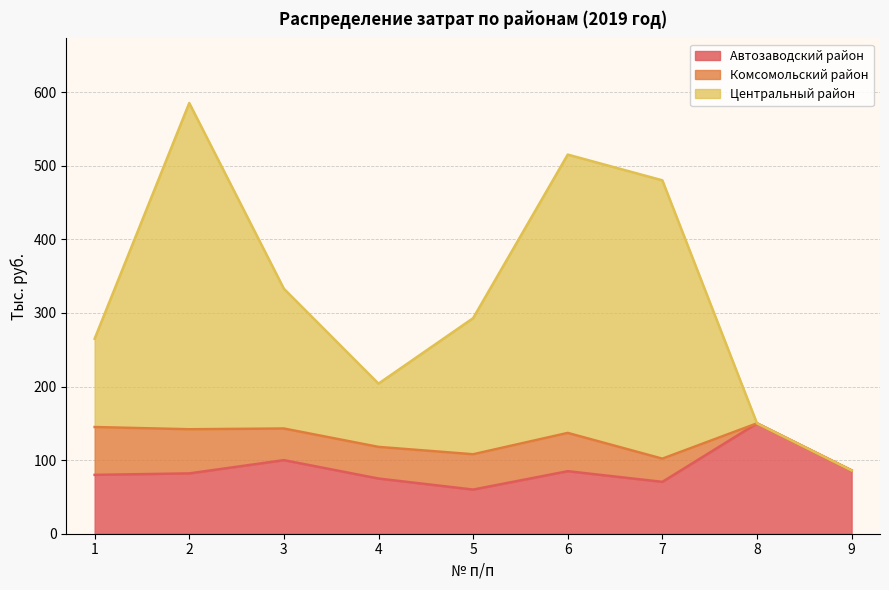

What is the smallest value displayed?

60.0